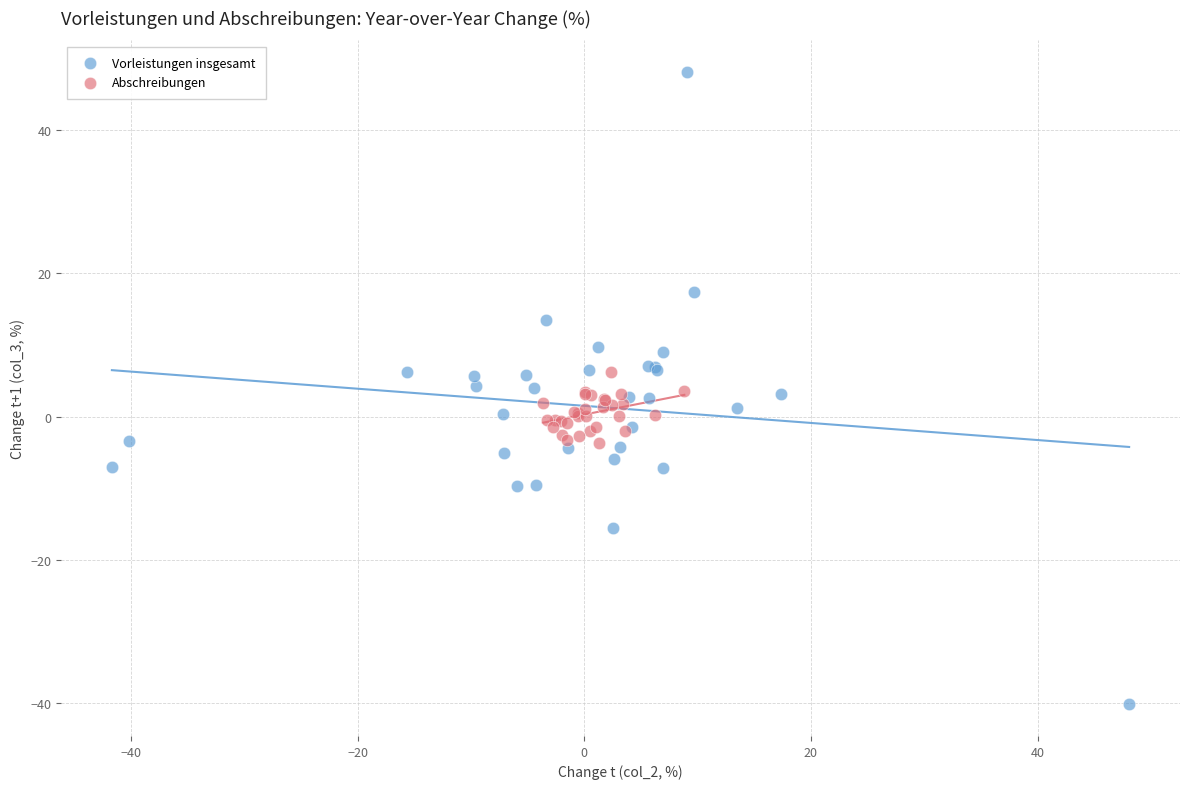

Which series reaches the maximum Y coordinate?

Vorleistungen insgesamt